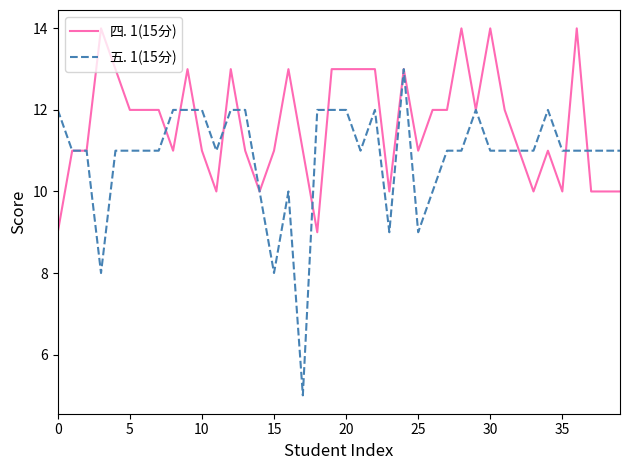

What are all the series names shown in the legend?

$\mathregular{四.1(15分)}$, $\mathregular{五.1(15分)}$